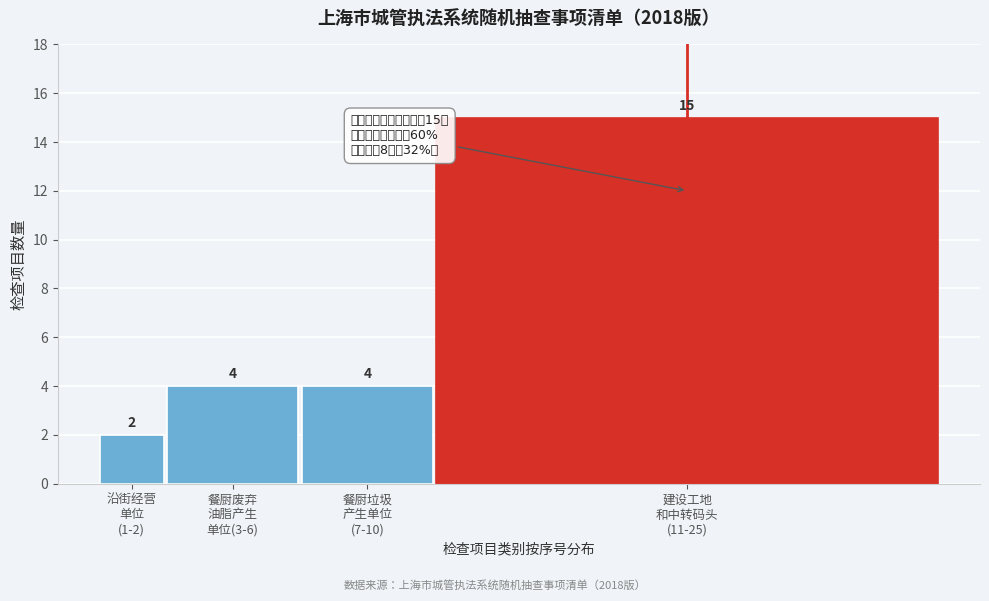

What is the maximum value shown in the chart?

15